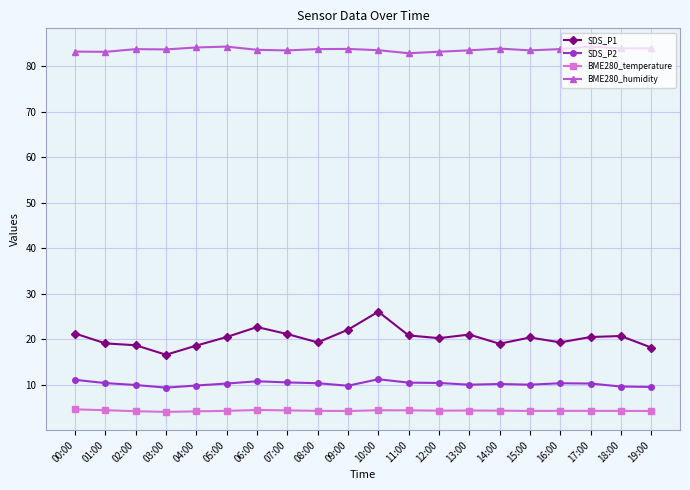

What is the difference between the second highest and second lowest values in the SDS_P1 series?

4.5